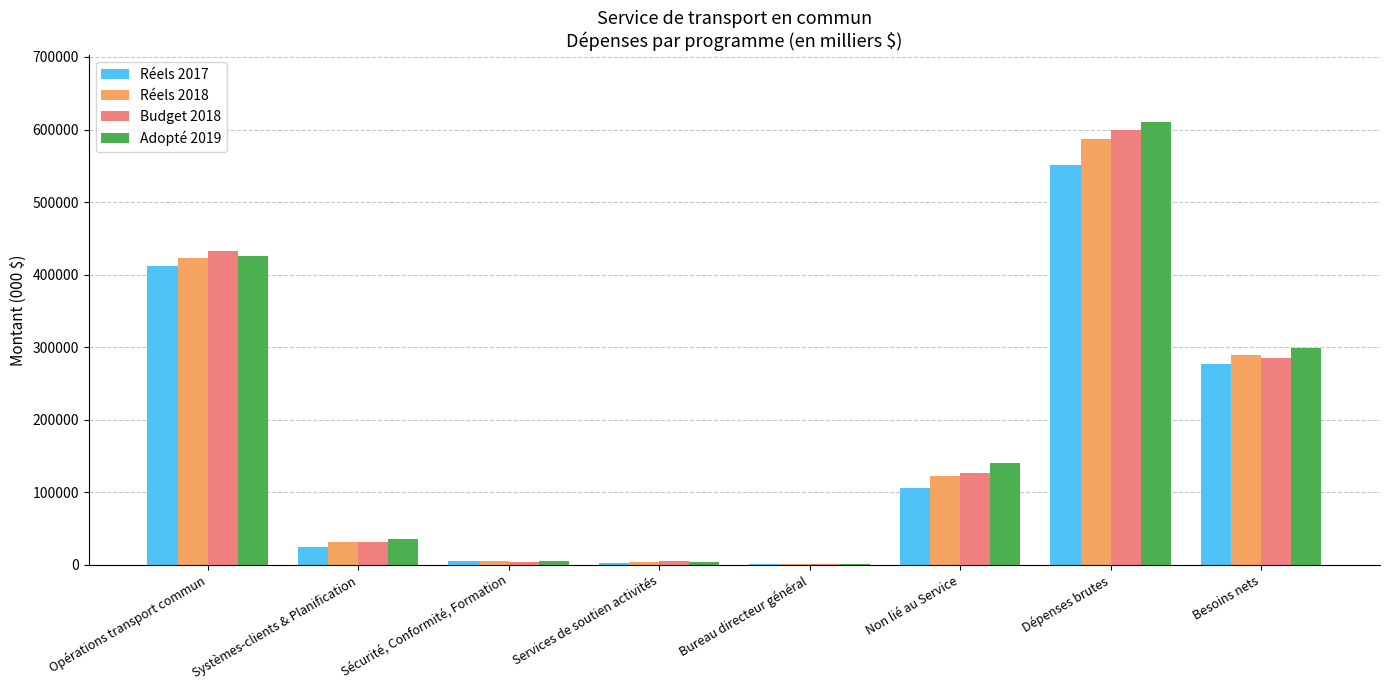

Which category has the highest value in the Budget 2018 series?

Dépenses brutes